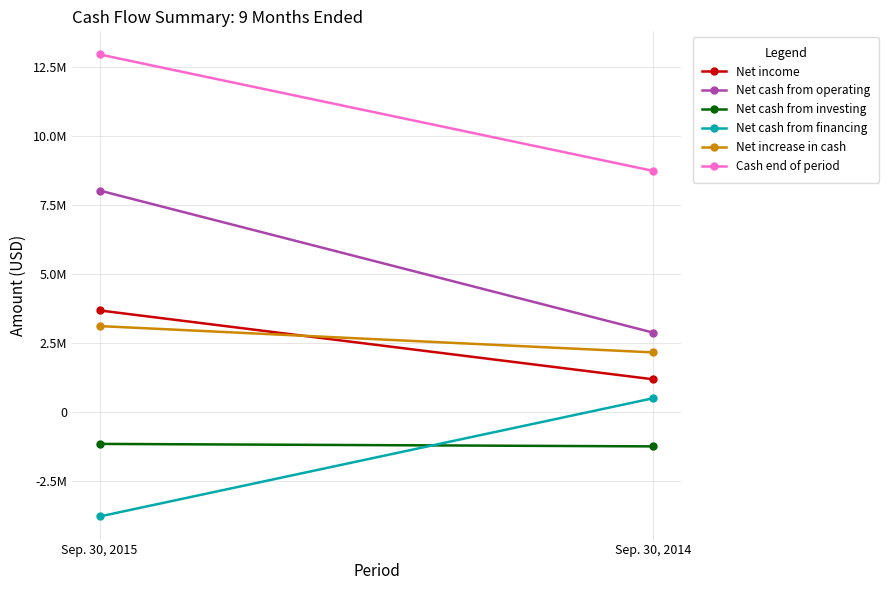

Reading left to right, transcribe all the data shown in this chart.

Net income: 3692925	1198249
Net cash from operating: 8035295	2887983
Net cash from investing: -1140283	-1230125
Net cash from financing: -3768635	515150
Net increase in cash: 3126377	2173008
Cash end of period: 12964168	8745476